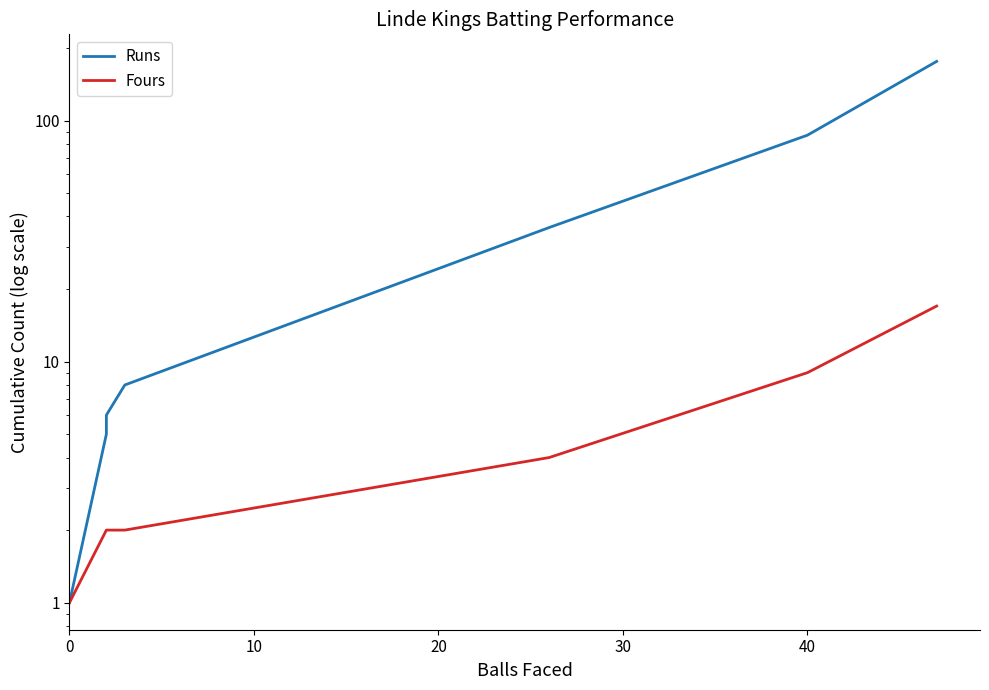

True or false: Runs and Fours cross at least once.

False